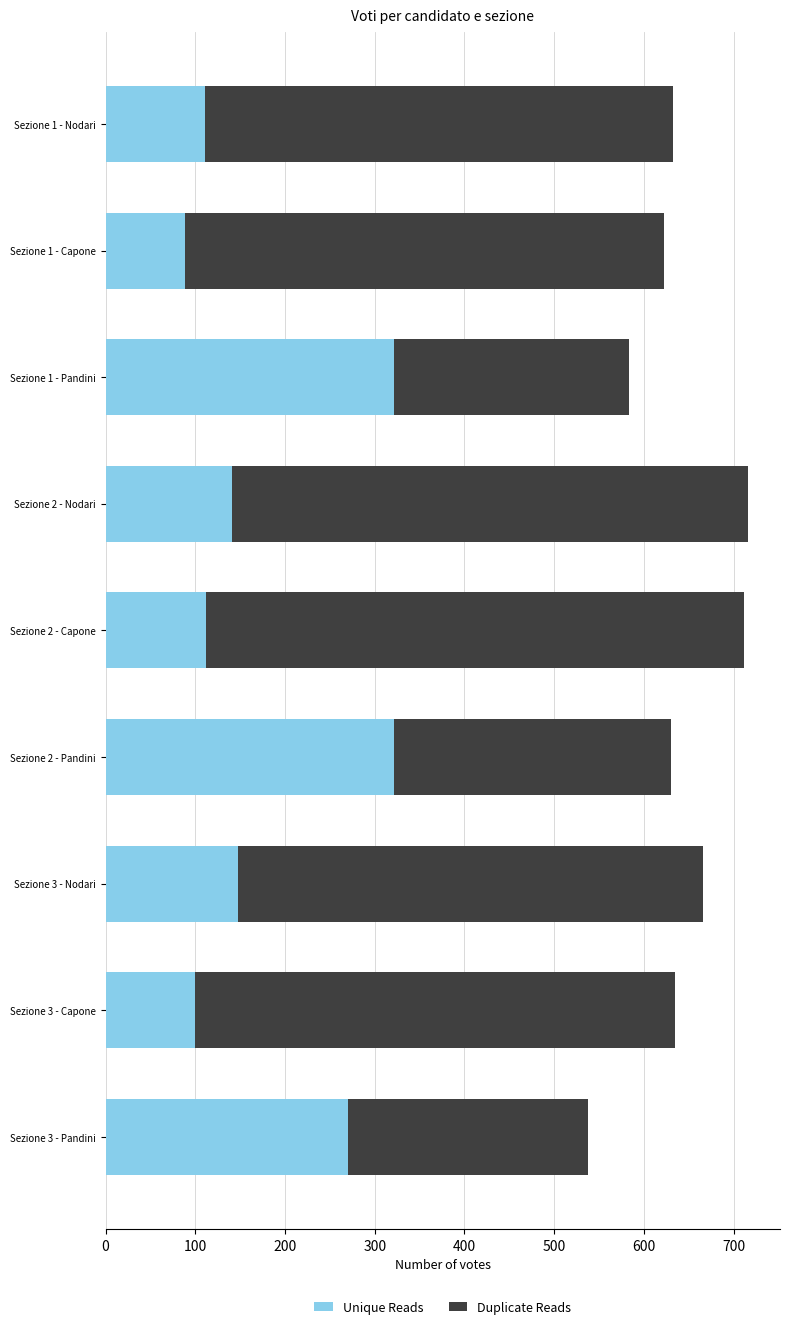

What is the sum of the Unique Reads values at Sezione 3 - Nodari and Sezione 1 - Pandini?

470